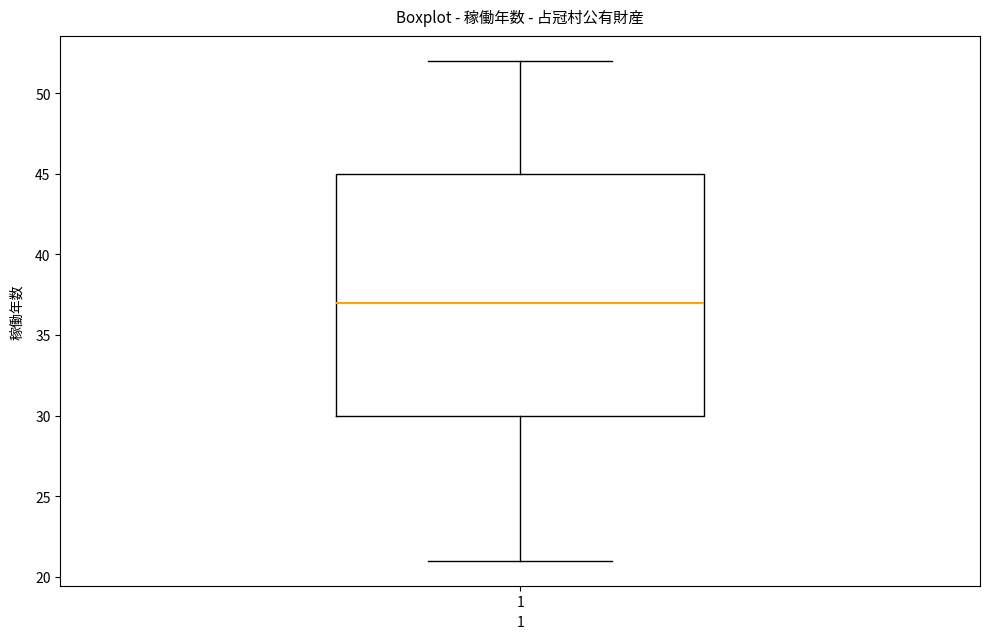

Where does the median line of the box at x = 1 sit on the y-axis? The values are not printed on the chart, so give them approximately, as read against the axis.

37